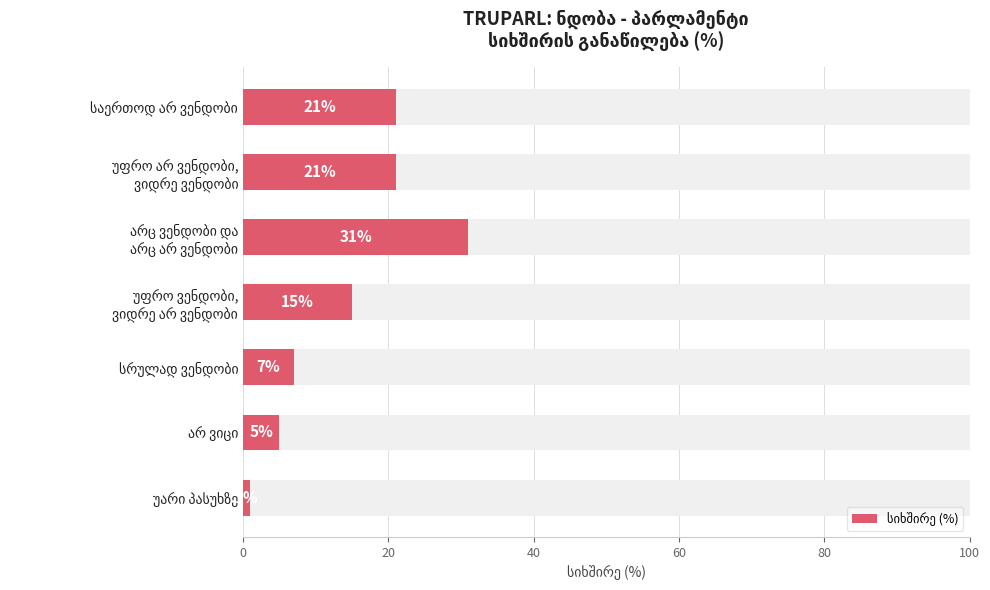

What is the difference between the second highest and minimum values?

20